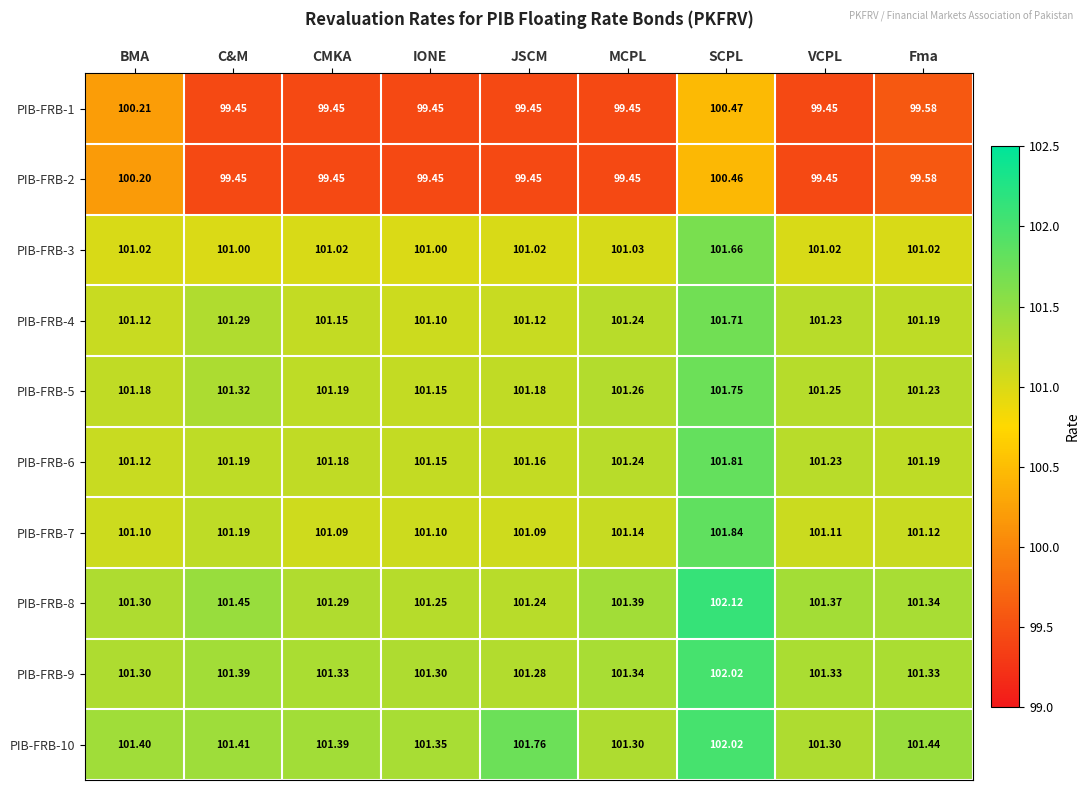

Is the value of PIB-FRB-10 at SCPL greater than the value of PIB-FRB-5 at IONE?

Yes